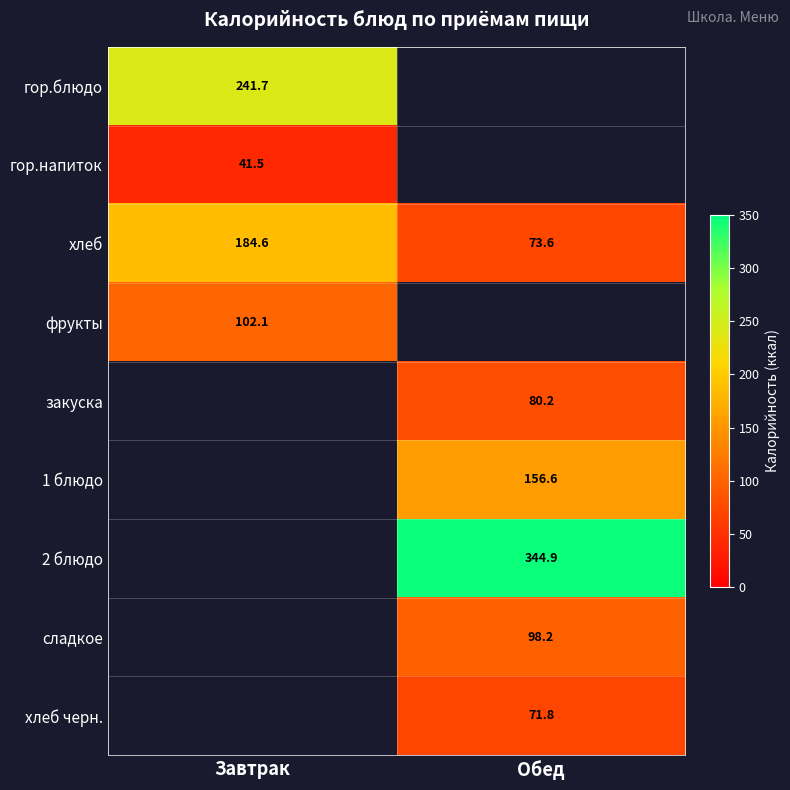

Rank the categories by хлеб value from lowest to highest.

Обед, Завтрак